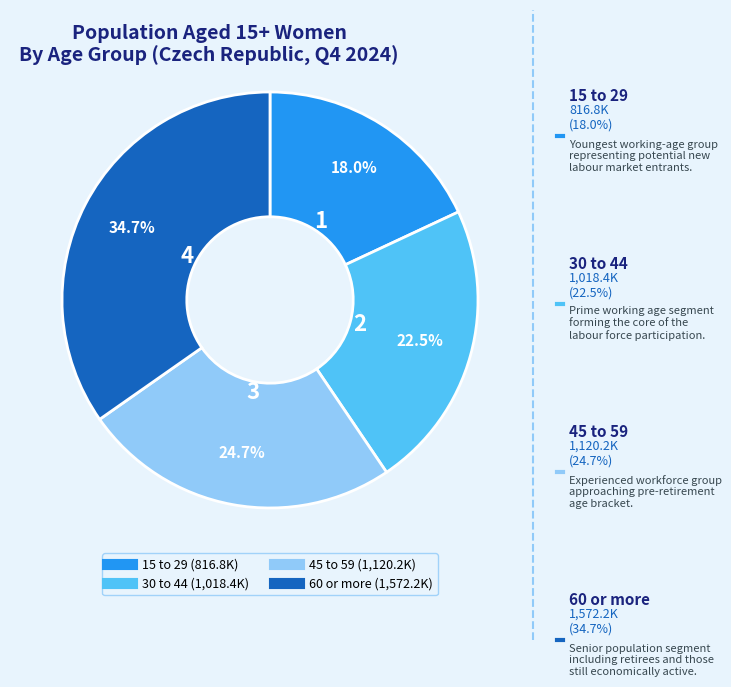

Rank the categories by value from highest to lowest.

60 or more, 45 to 59, 30 to 44, 15 to 29